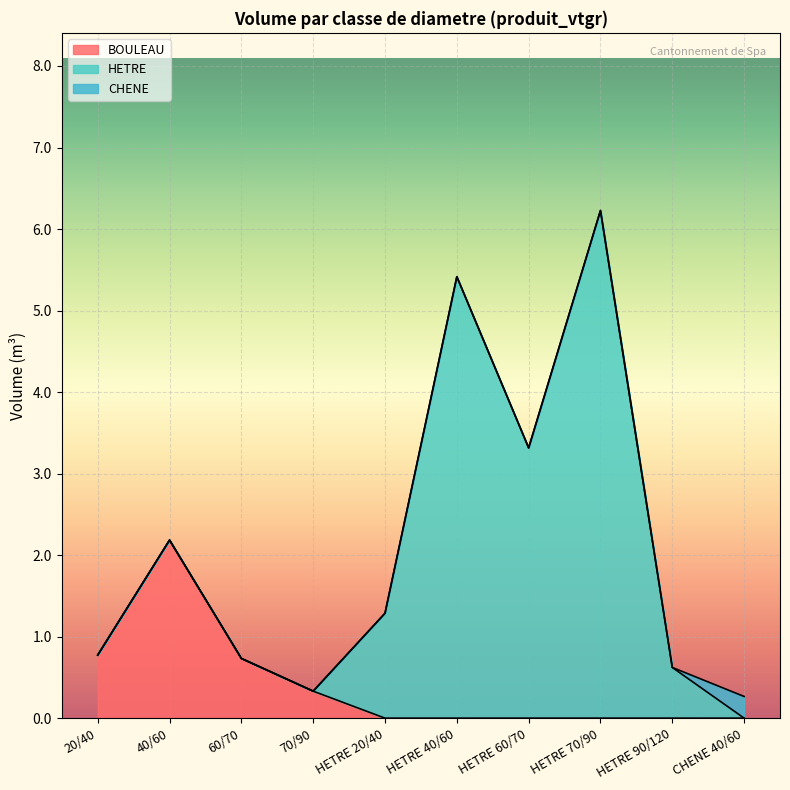

What is the total value across all series at 40/60?

2.2